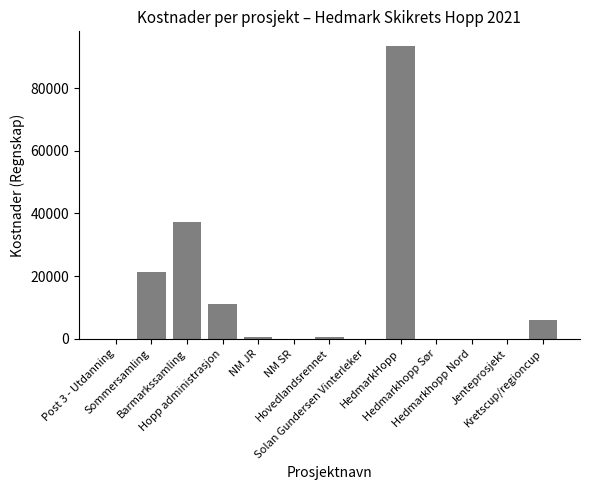

What is the greatest value displayed?

93455.5